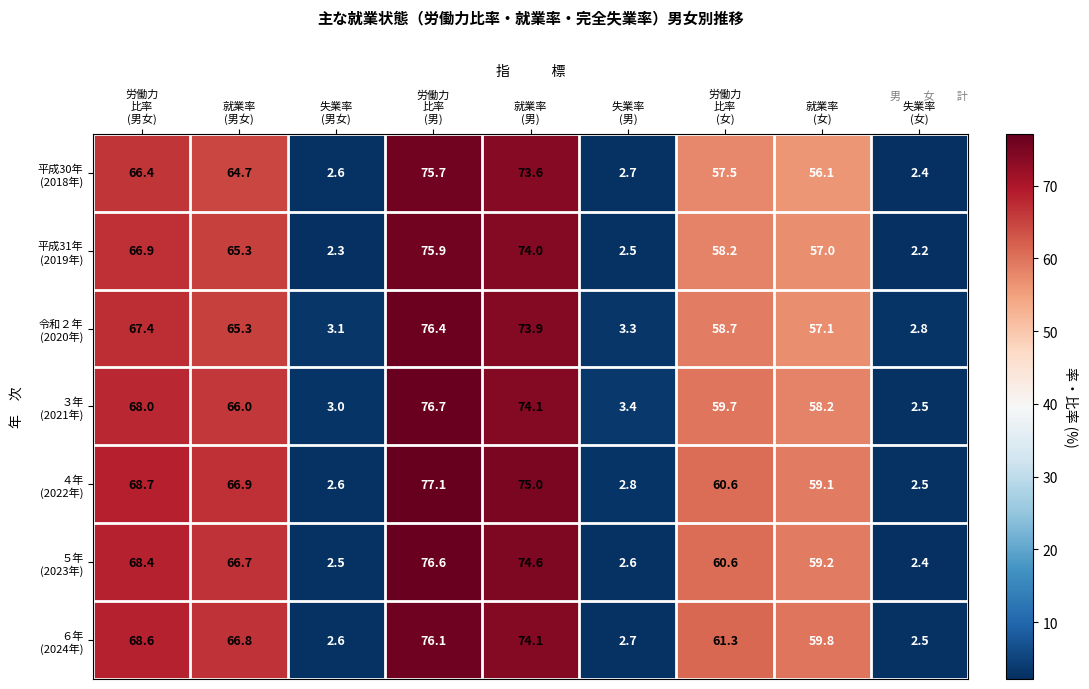

At how many categories does at least one series exceed 13?

6